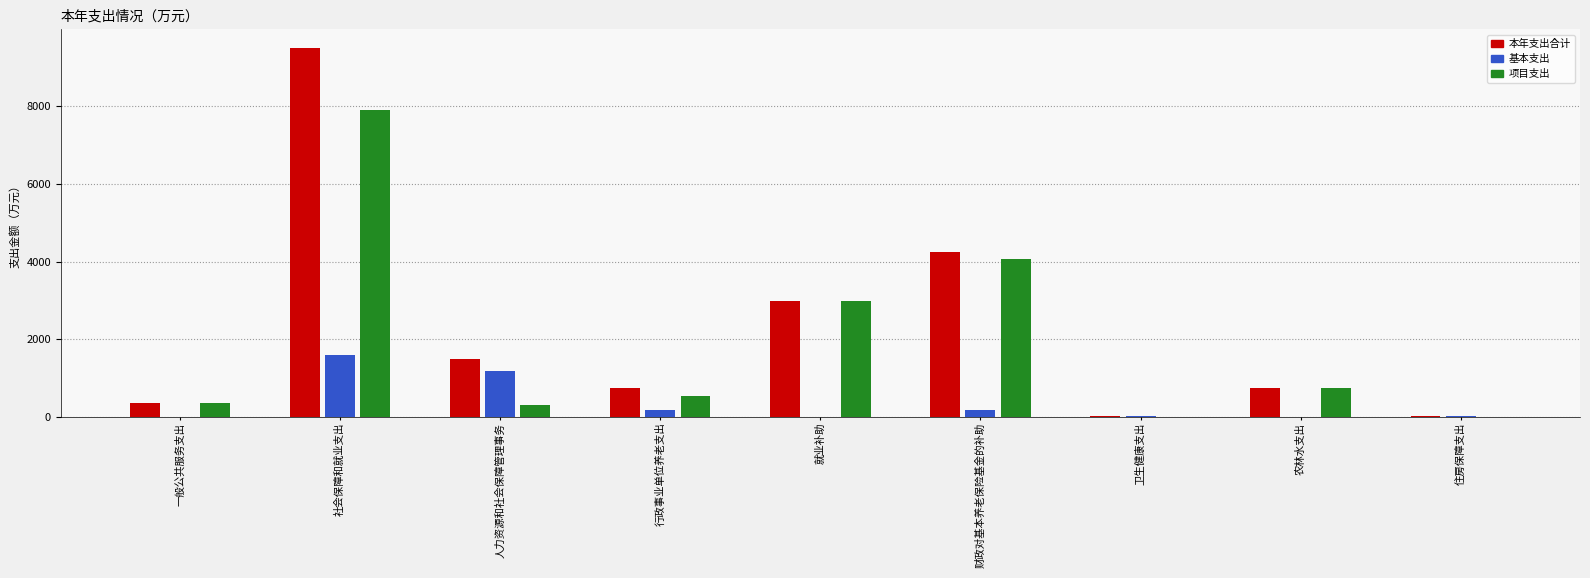

What is the sum of the 本年支出合计 values at 农林水支出 and 住房保障支出?

793.2